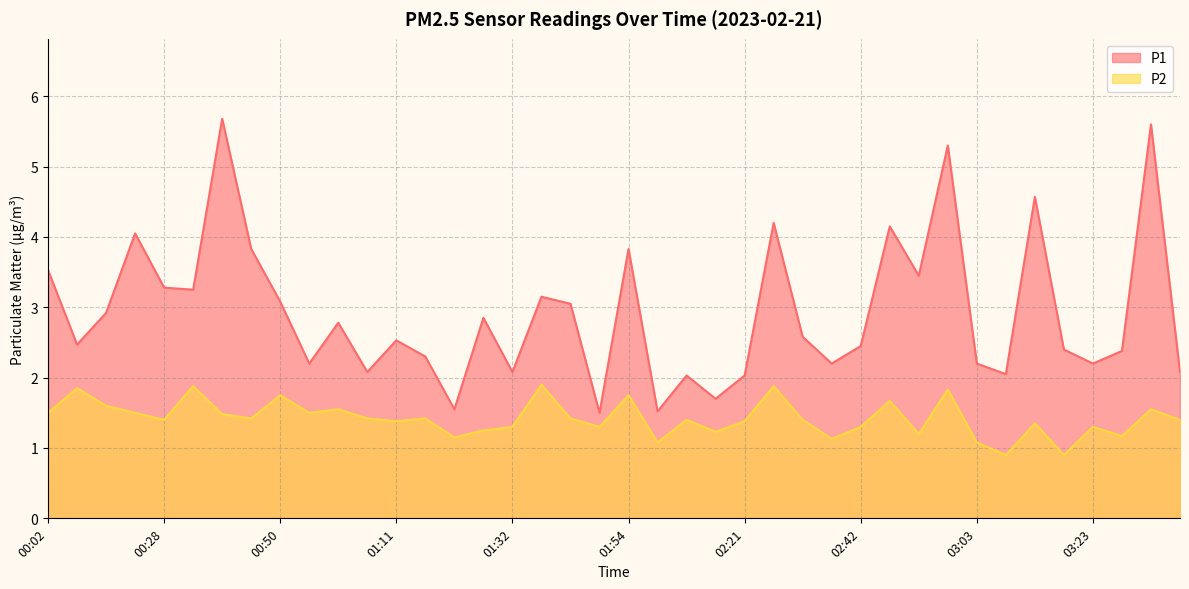

What is the difference between the highest and lowest values at 01:43?

1.6